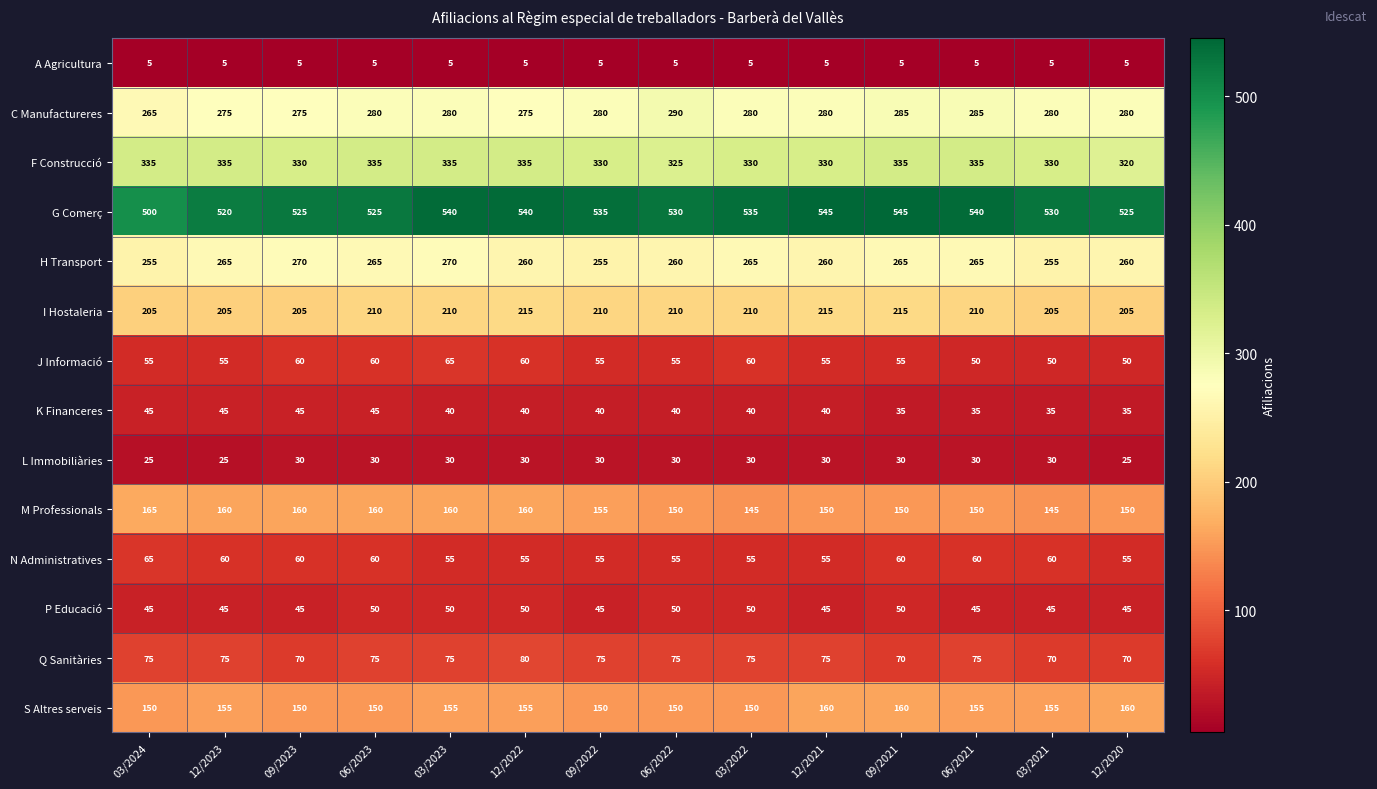

At which category is the sum across all series the highest?

03/2023